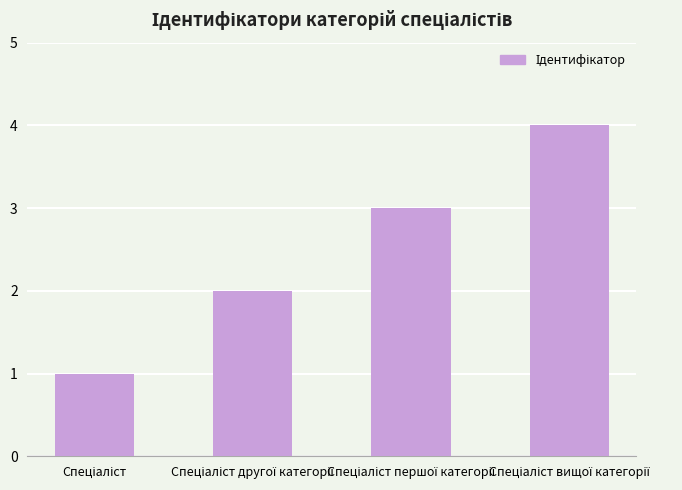

What is the value of the 3rd bar from the left?

3